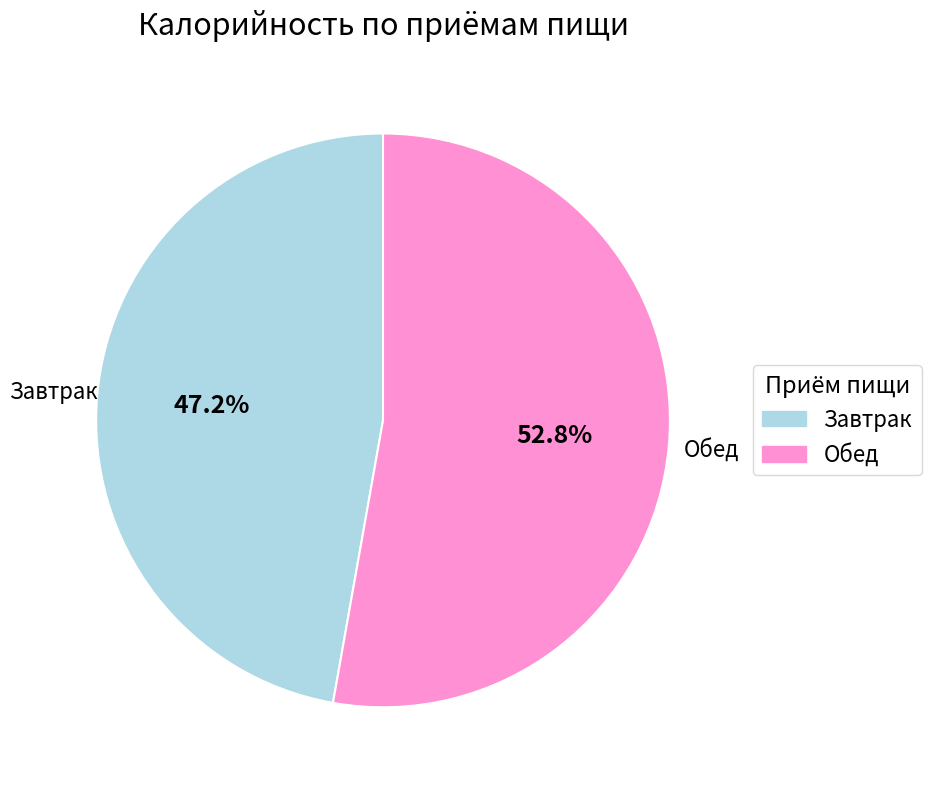

Combined, do Завтрак and Обед account for over 50%?

Yes